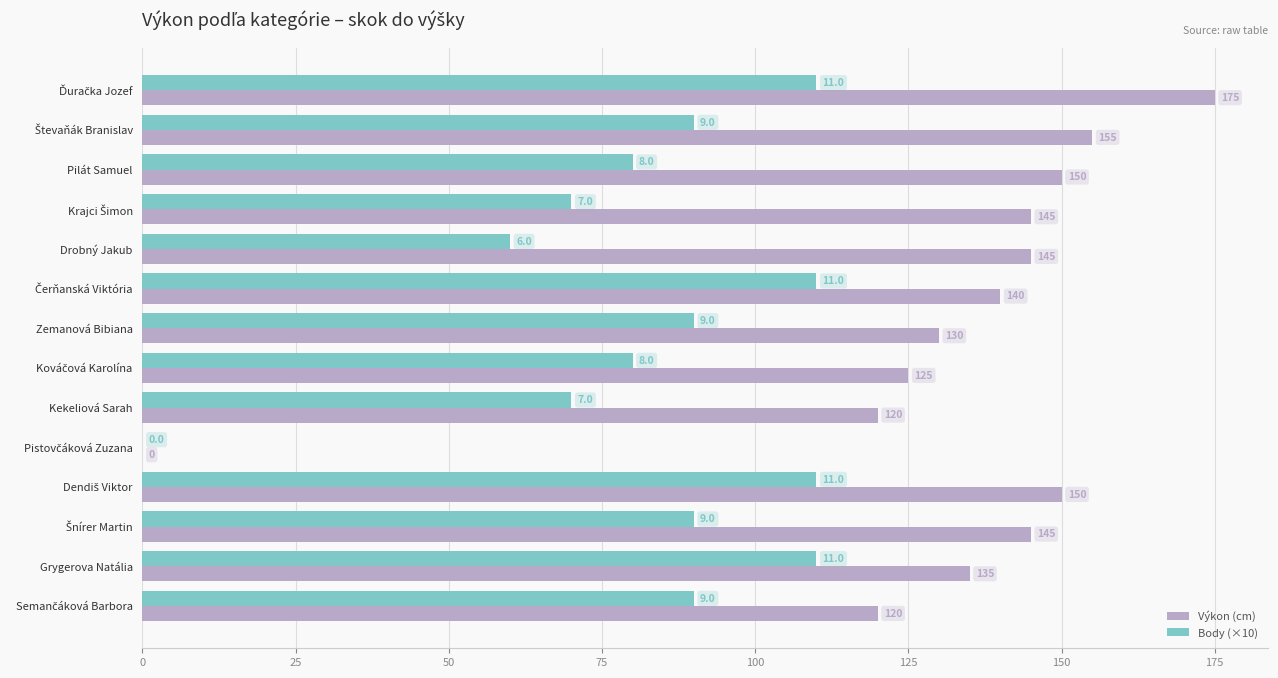

What is the sum of all Výkon (cm) values?

1835